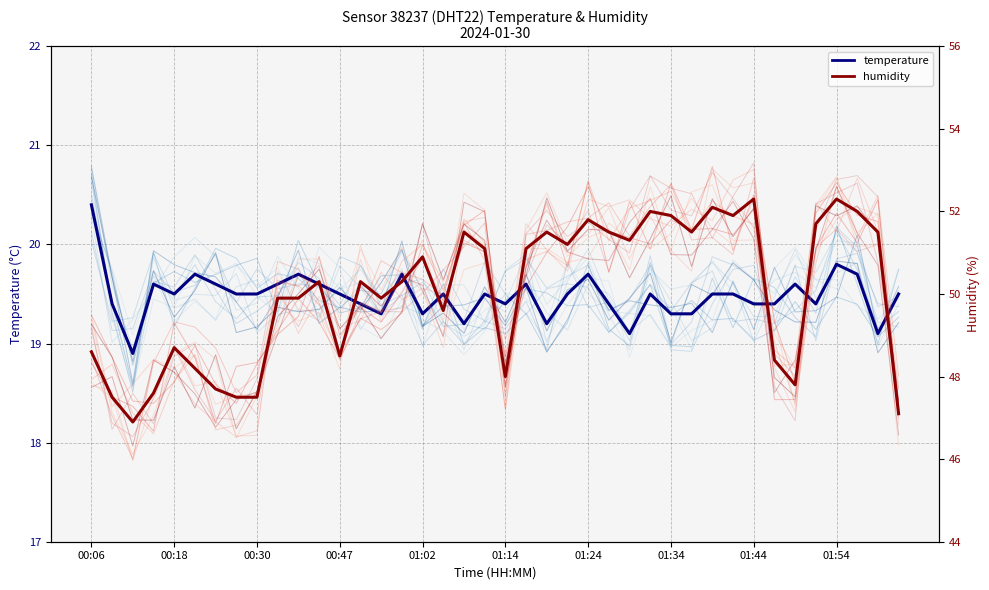

Rank the series at 11 from lowest to highest value.

temperature, humidity